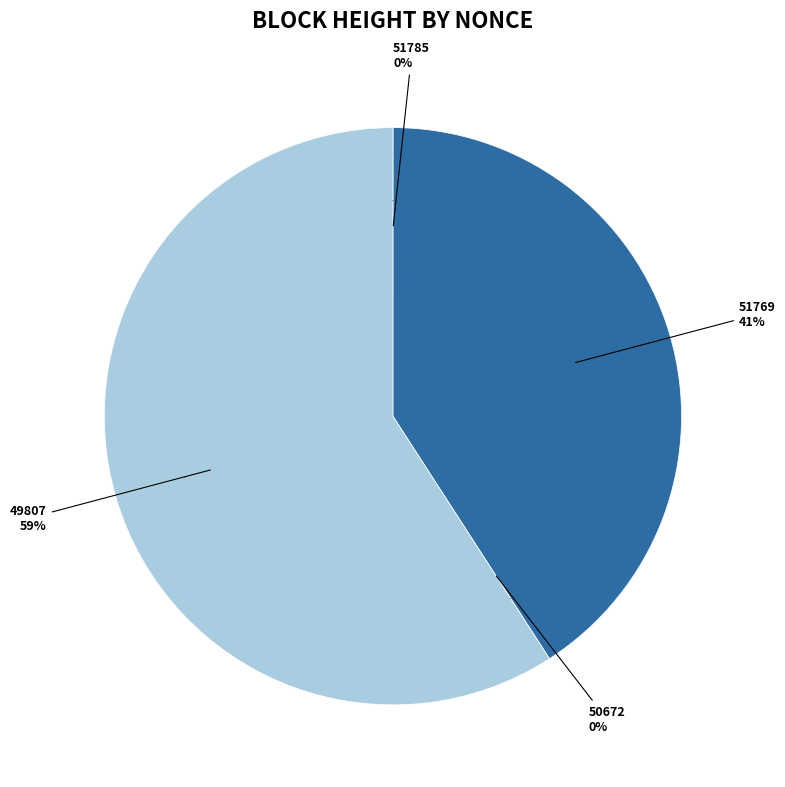

Rank the categories by value from highest to lowest.

49807, 51769, 51785, 50672